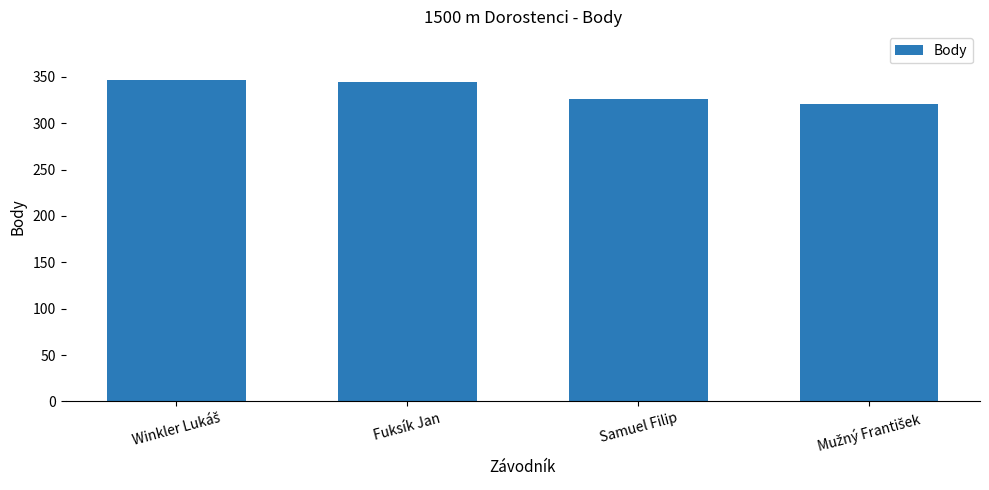

What is the value of the 2nd bar from the left?

344